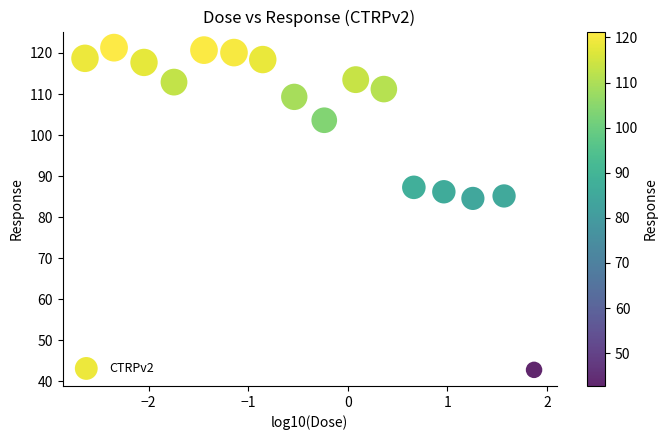

What is the range of X values (max minus min)?

4.5